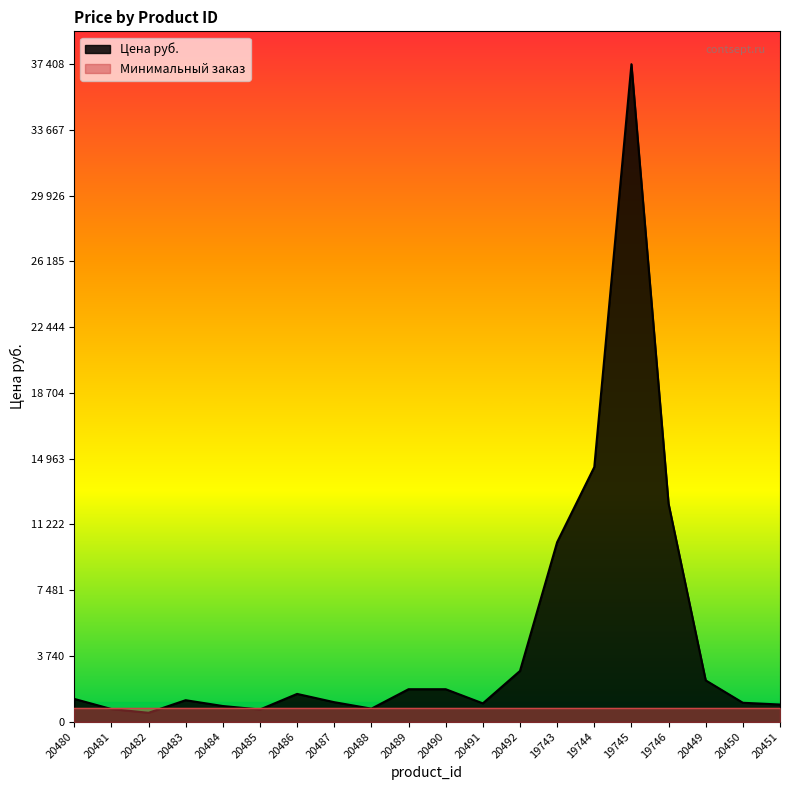

What is the label of the 14th point from the left?

19743